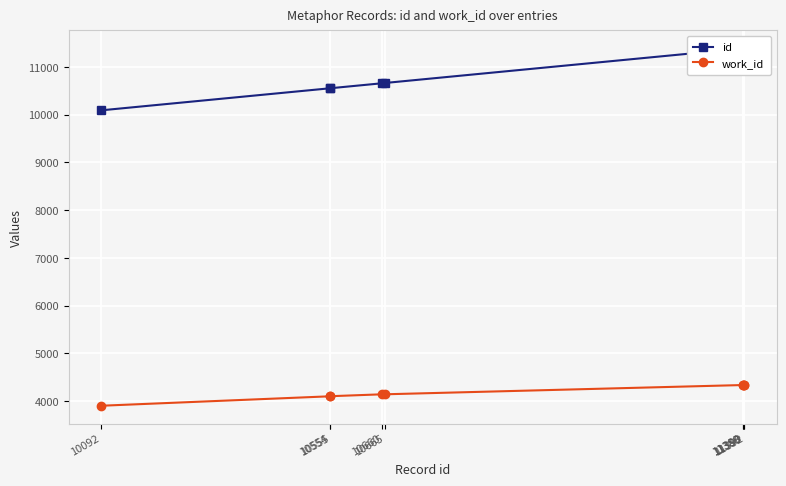

Rank the categories by id value from lowest to highest.

10092, 10554, 10555, 10660, 10665, 11388, 11389, 11390, 11392